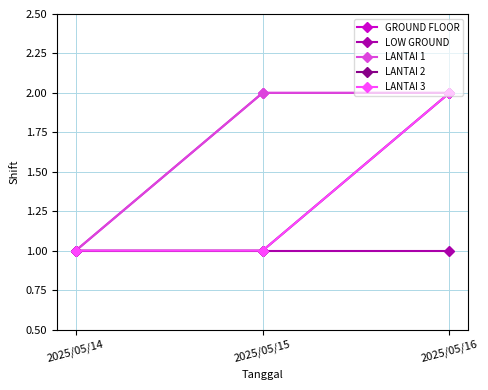

What is the highest value of the GROUND FLOOR series?

2